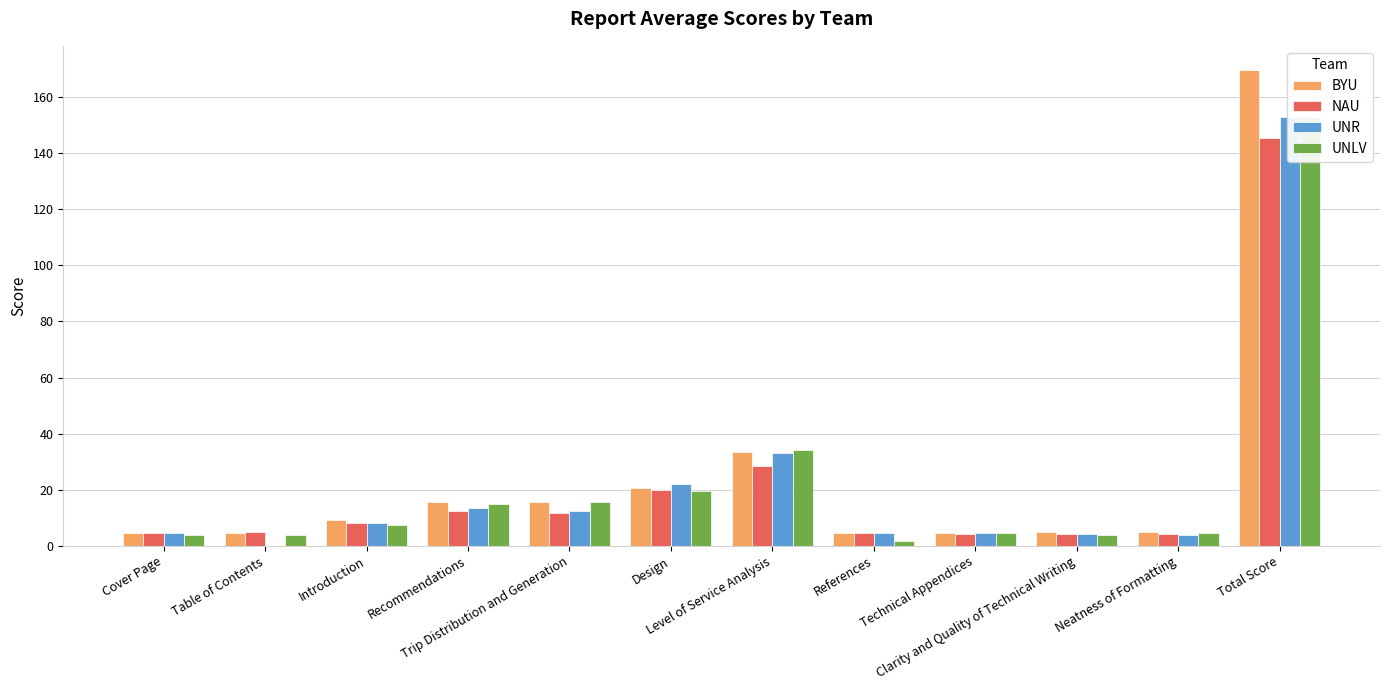

Count the number of data series in this chart.

4